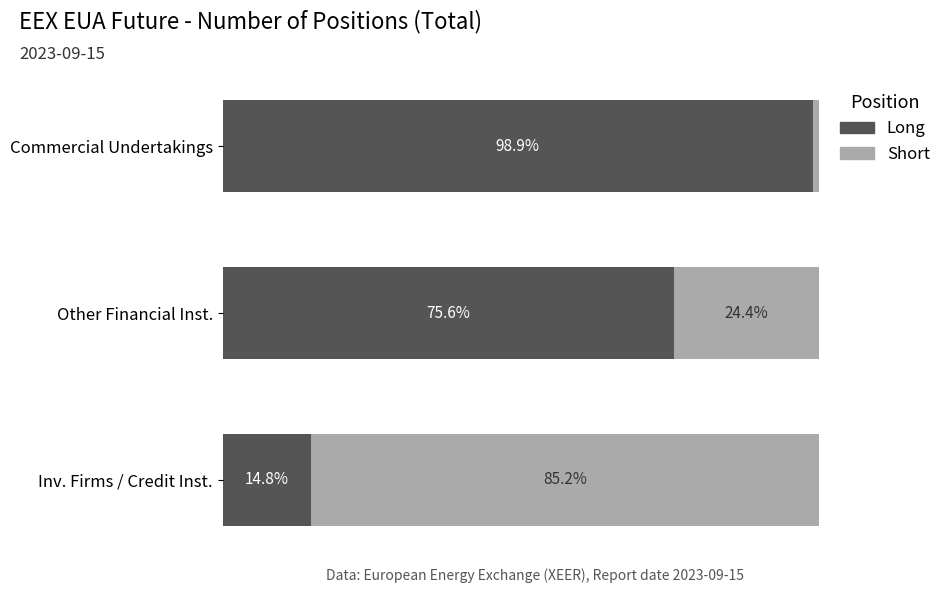

Where is Long nearest to the value 56?

Other Financial Inst.